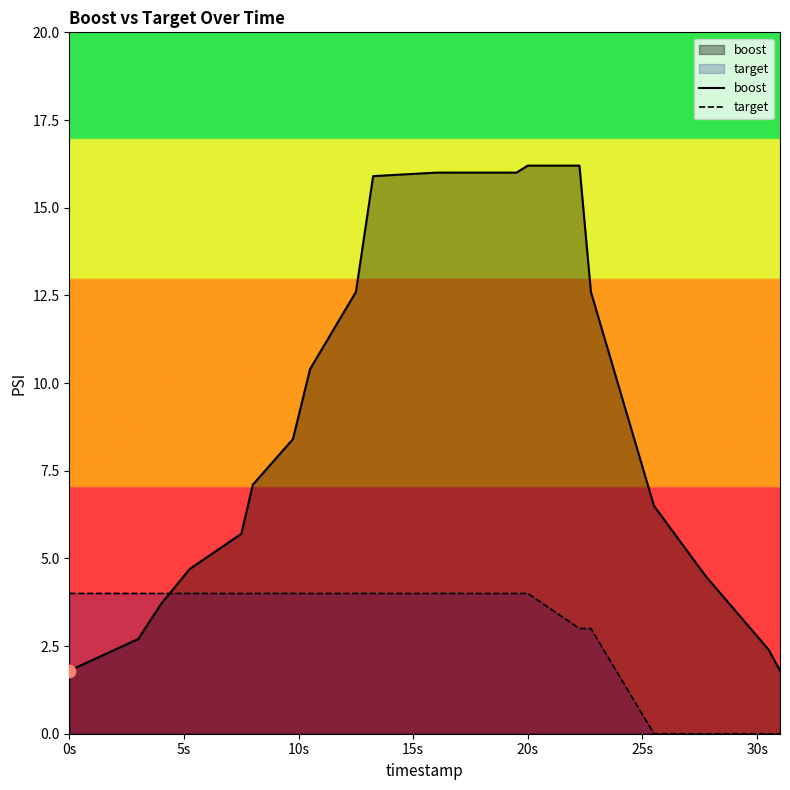

Which series contains the lowest Y value?

target